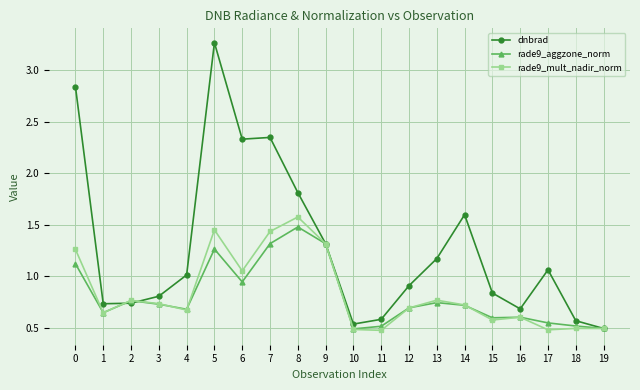

The rade9_mult_nadir_norm series shows 0.4 at 4. True or false?

False